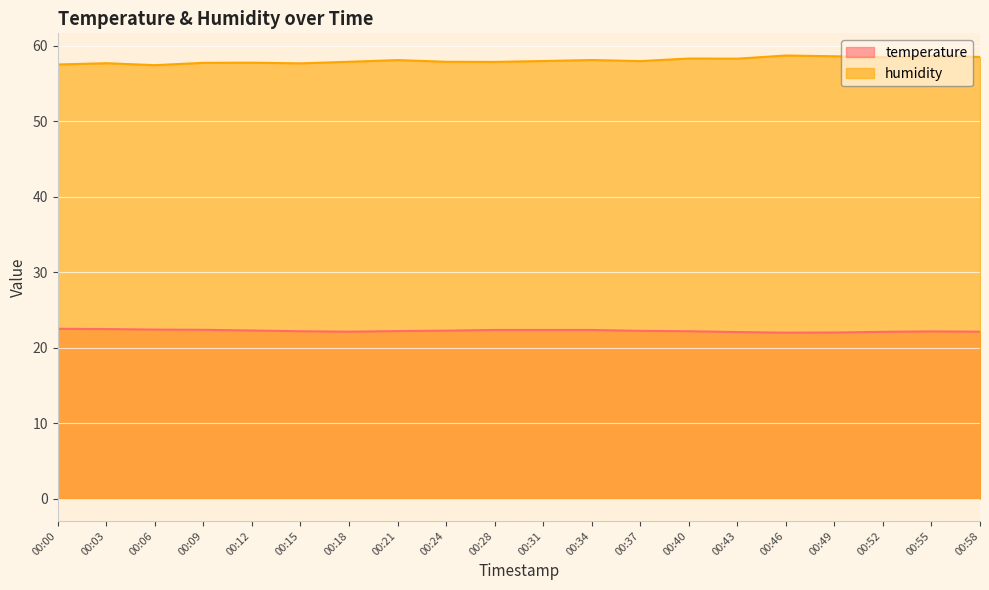

What is the average value of the temperature series?

22.2